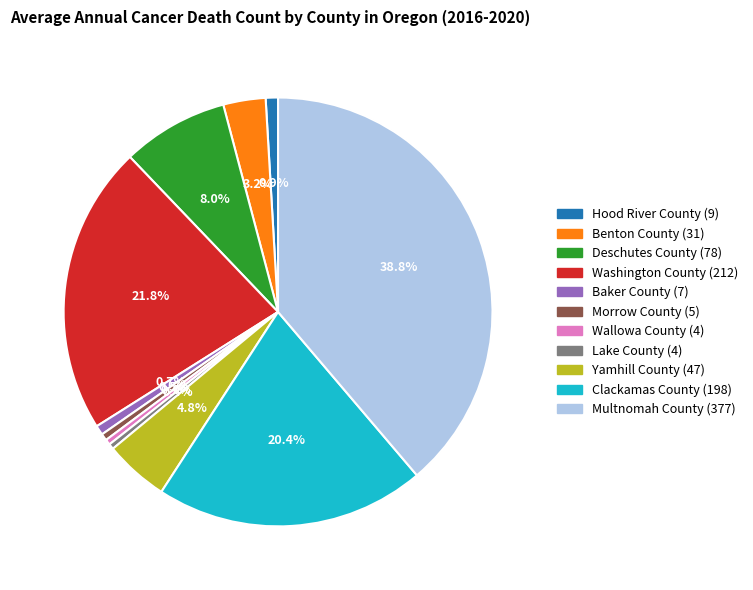

What is the largest slice in the pie chart?

Multnomah County